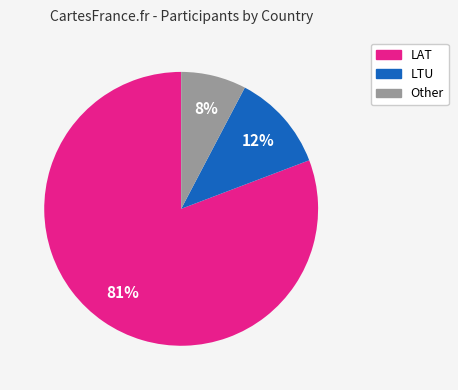

Which has a higher value, LTU or Other?

LTU